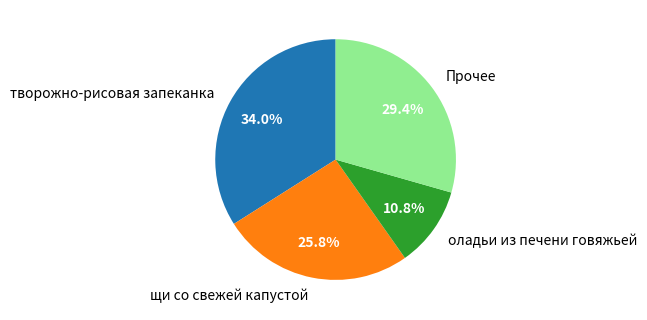

Which slice is the smallest?

оладьи из печени говяжьей